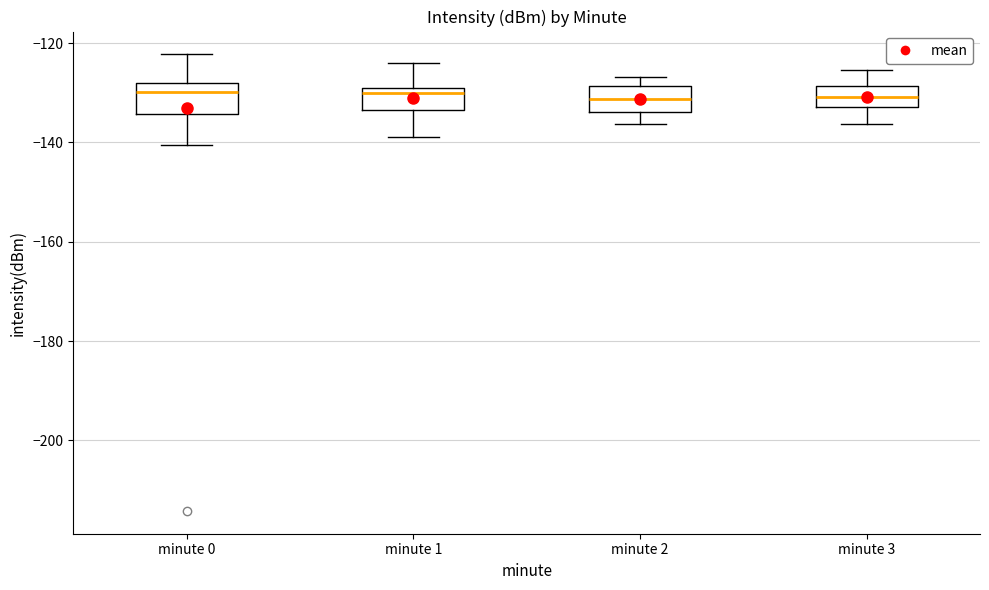

Where does the lower whisker of the box for minute 0 end on the y-axis? The values are not printed on the chart, so give them approximately, as read against the axis.

-140